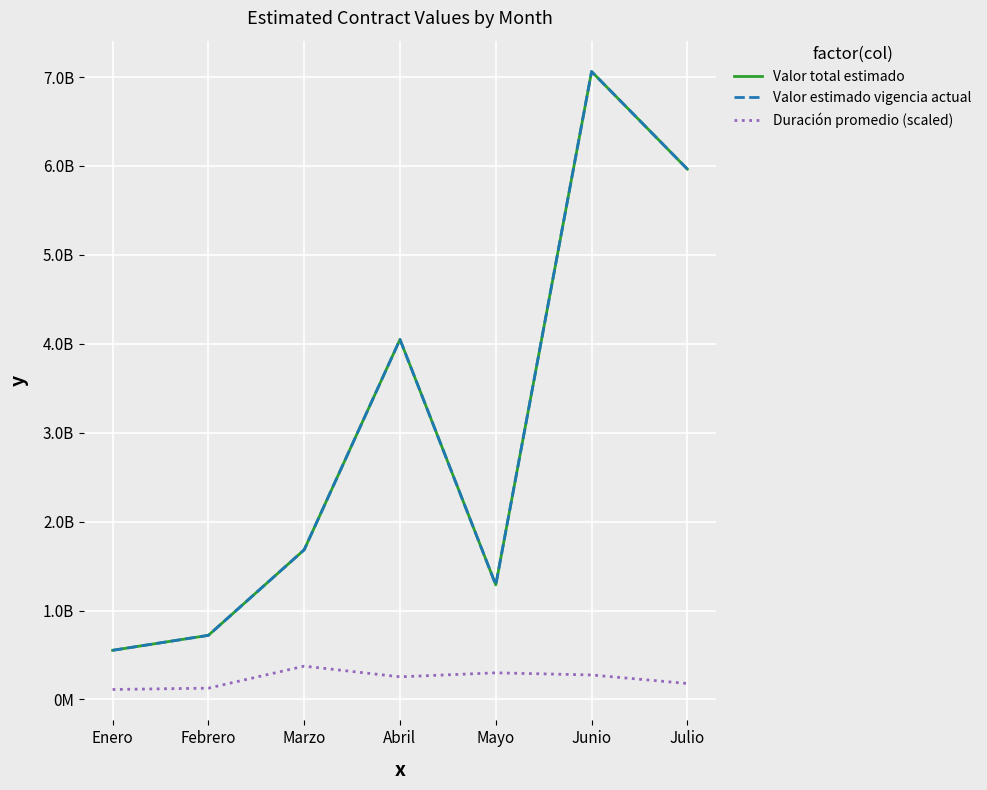

How many interior local valleys does the Valor estimado vigencia actual series have?

1